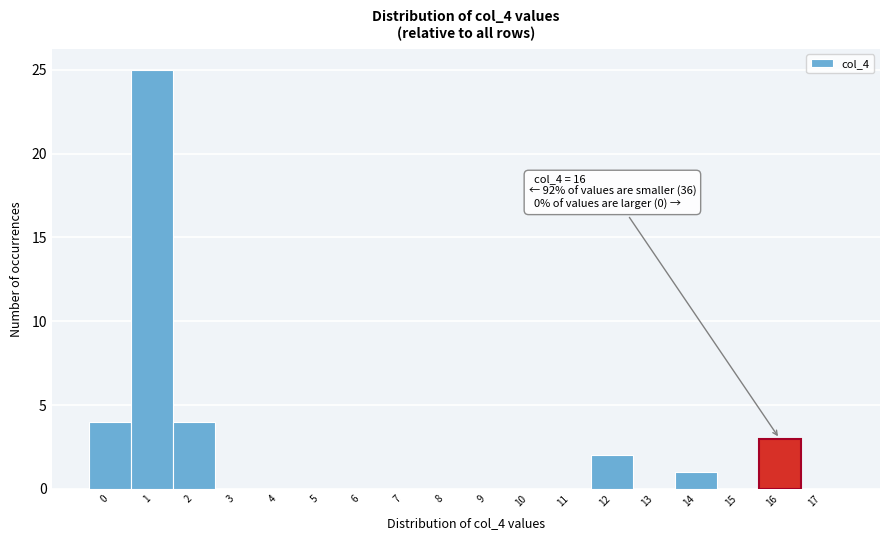

Which range on the x-axis has the tallest bar?

0.5 to 1.5